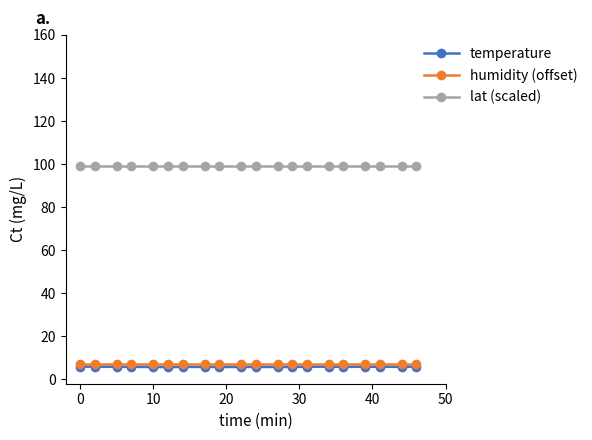

At how many categories does at least one series exceed 34?

20